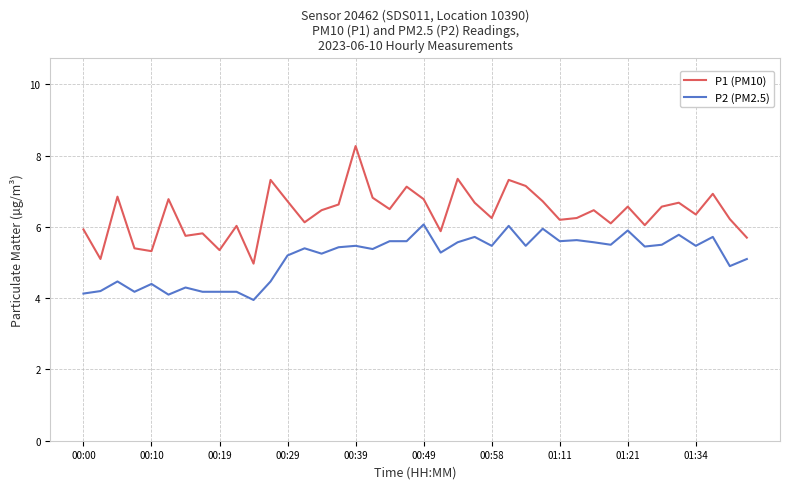

True or false: P1 (PM10) and P2 (PM2.5) cross at least once.

False